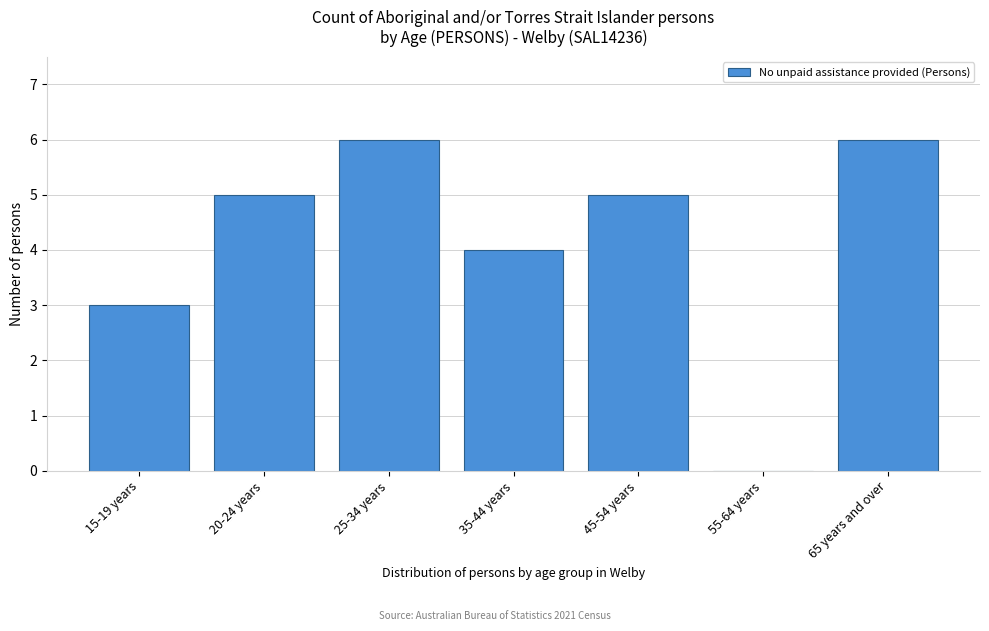

Reading left to right, list all the values displayed in this chart.

15-19 years=3	20-24 years=5	25-34 years=6	35-44 years=4	45-54 years=5	55-64 years=0	65 years and over=6